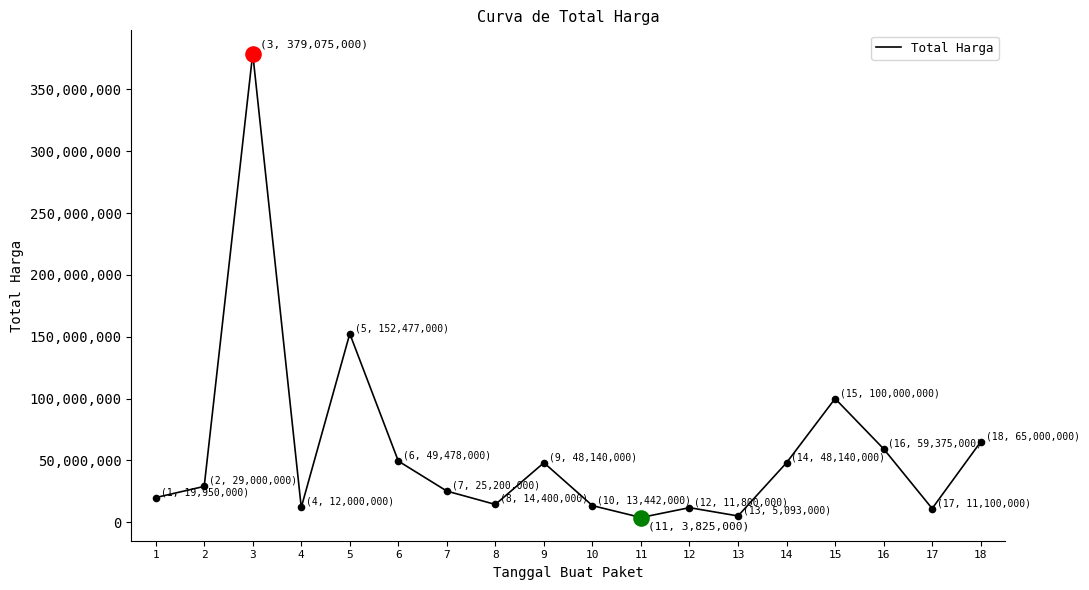

What is the change in value from 5 to 9?

-104337000